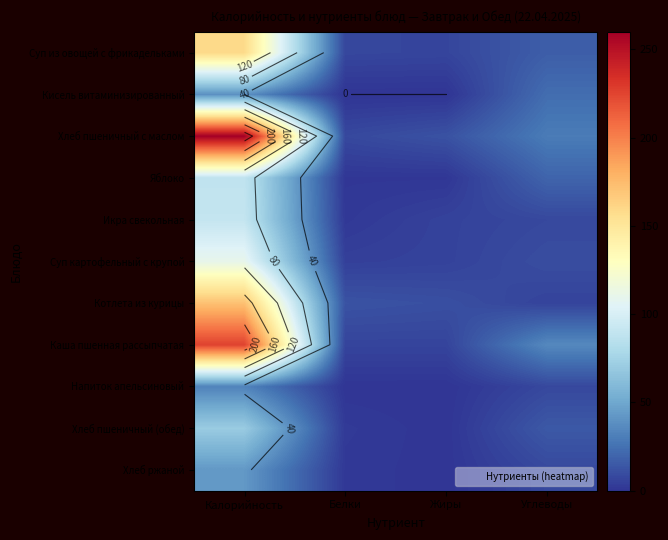

Which category has the lowest value across all series?

Белки